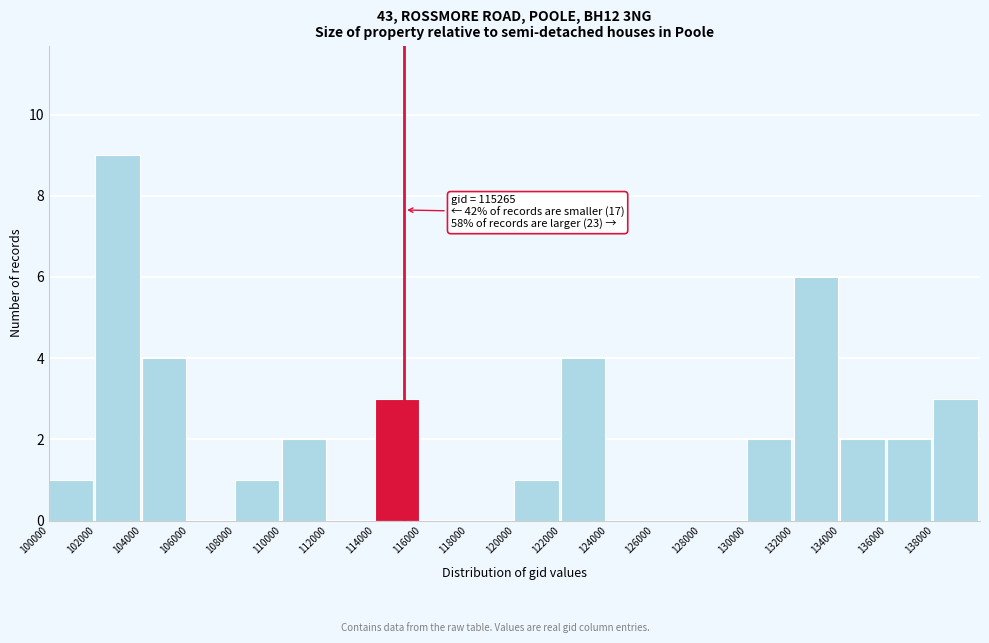

Which range on the x-axis has the tallest bar?

102000 to 104000